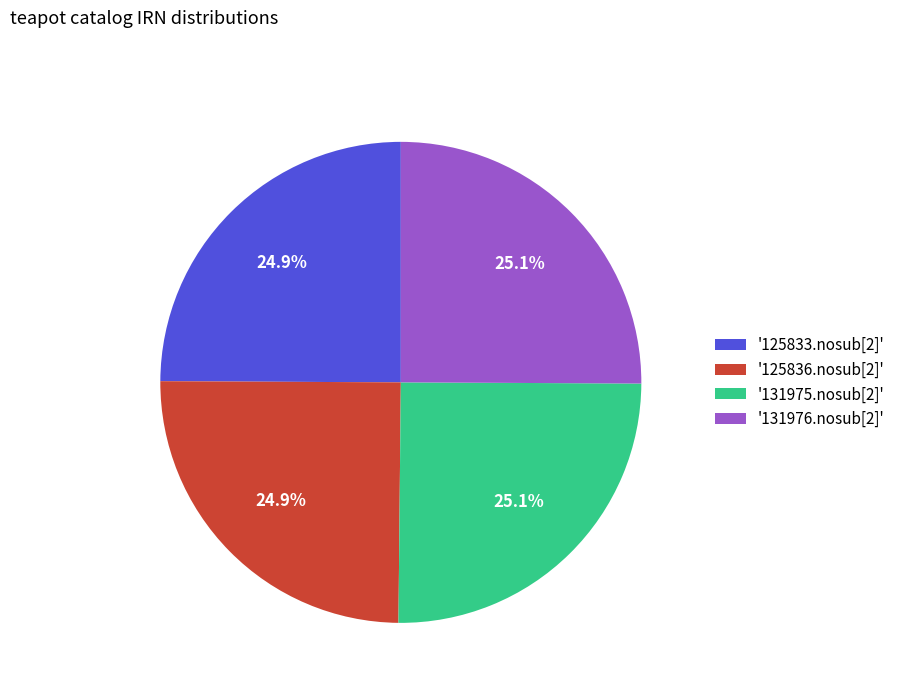

Count the number of slices in the pie.

4